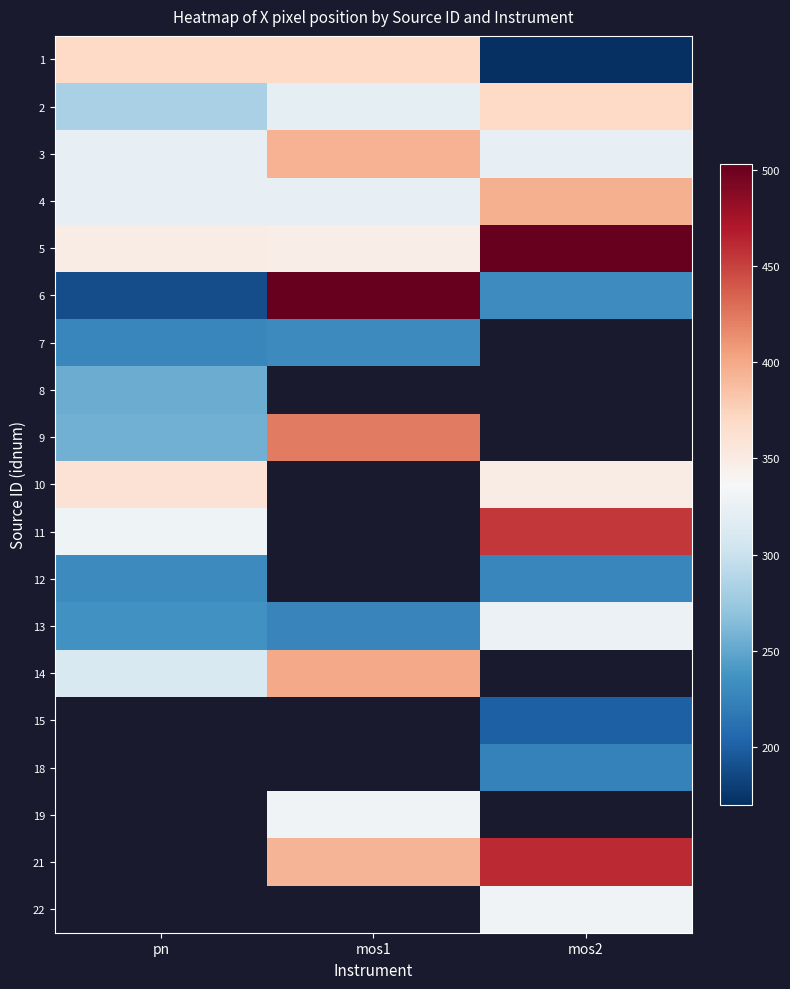

The 10 series shows 101.1 at pn. True or false?

False